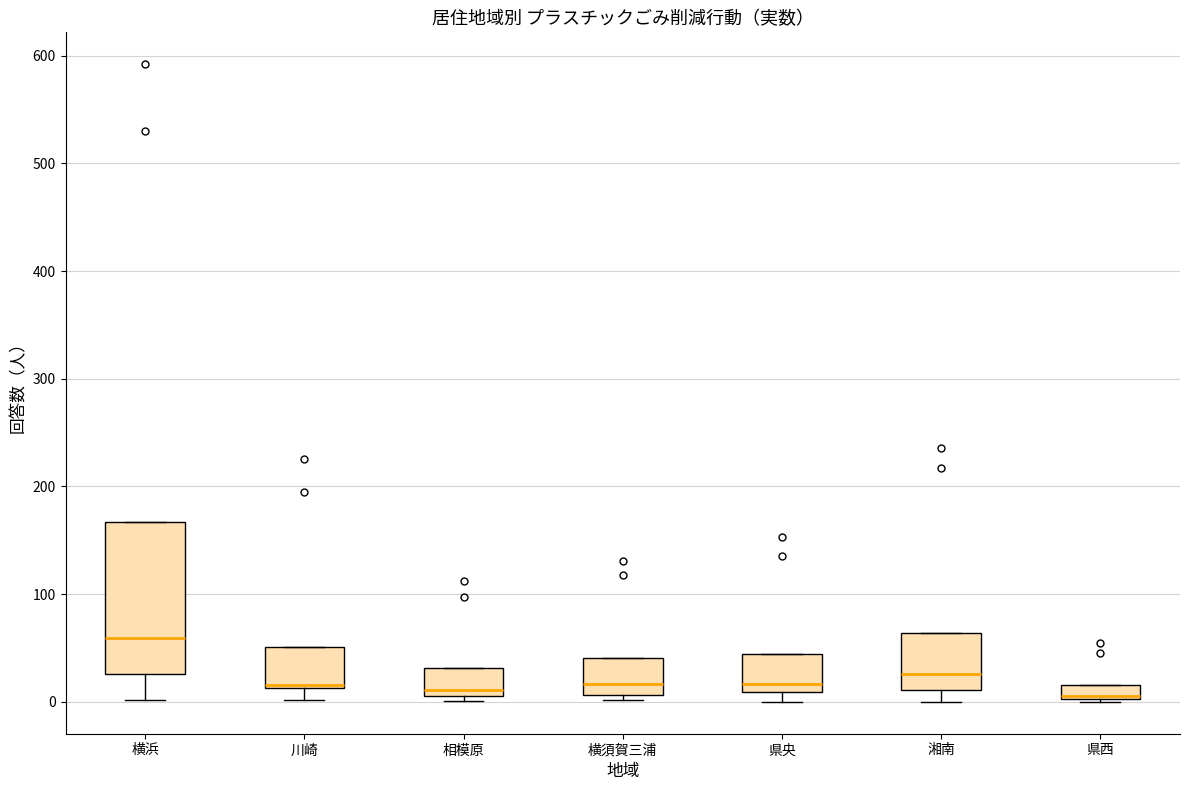

Where is the lower edge of the box for 湘南 on the y-axis? The values are not printed on the chart, so give them approximately, as read against the axis.

10